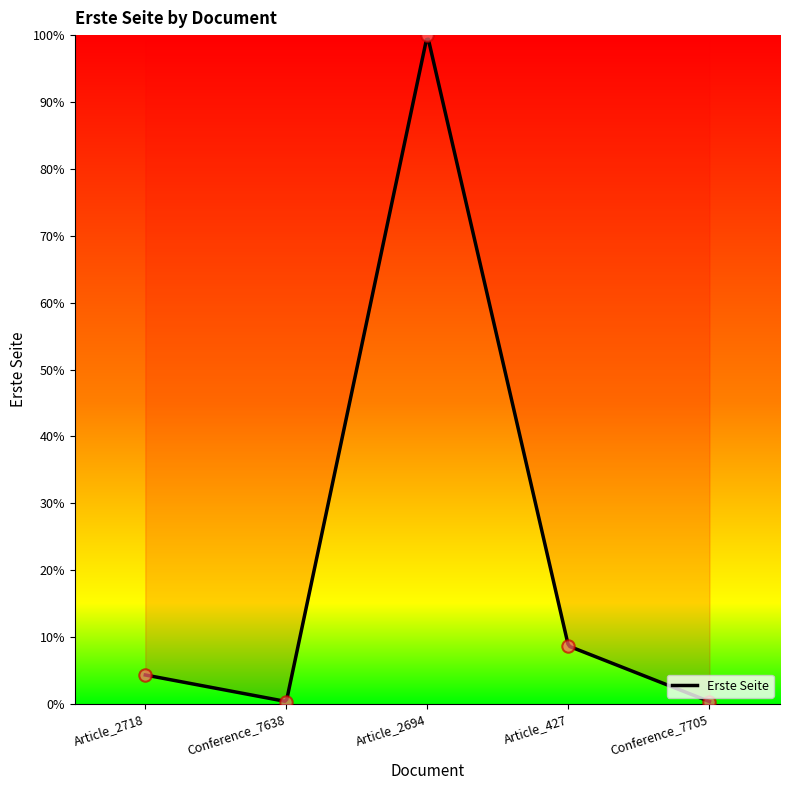

What is the change in value from Conference_7638 to Article_2694?

+99.6